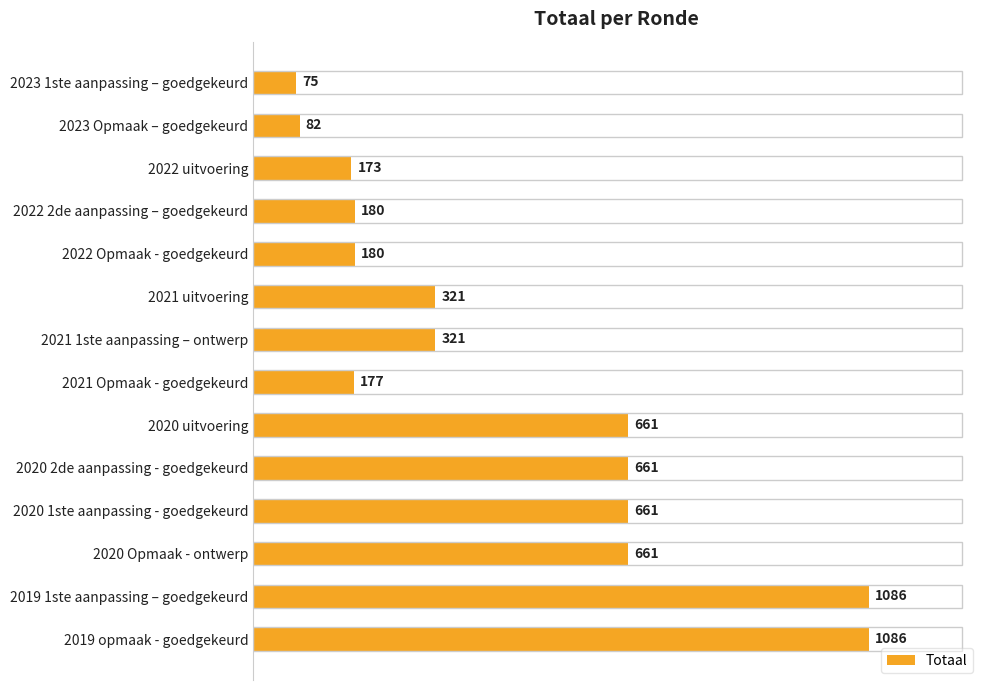

What is the label of the 6th bar from the top?

2021 uitvoering